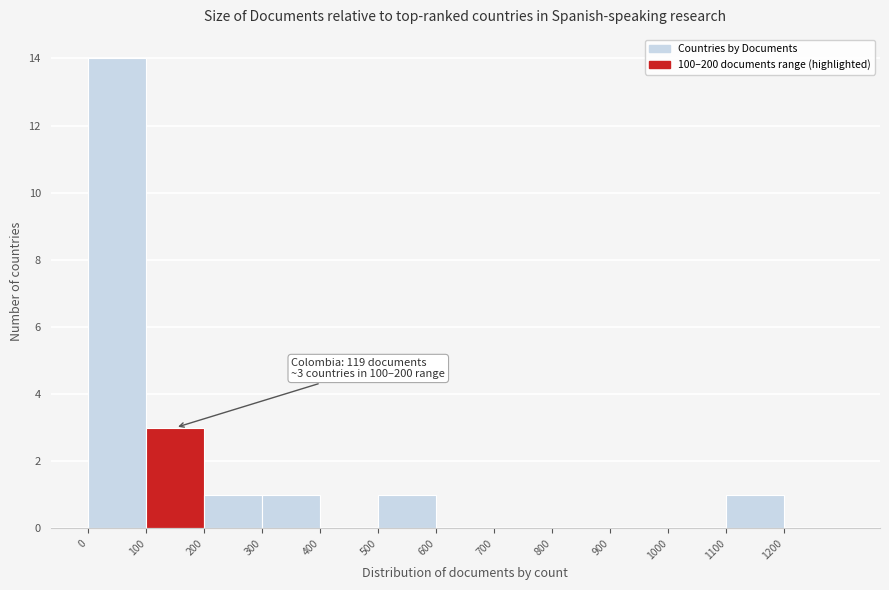

Over which range of the x-axis is the bar tallest?

0 to 100